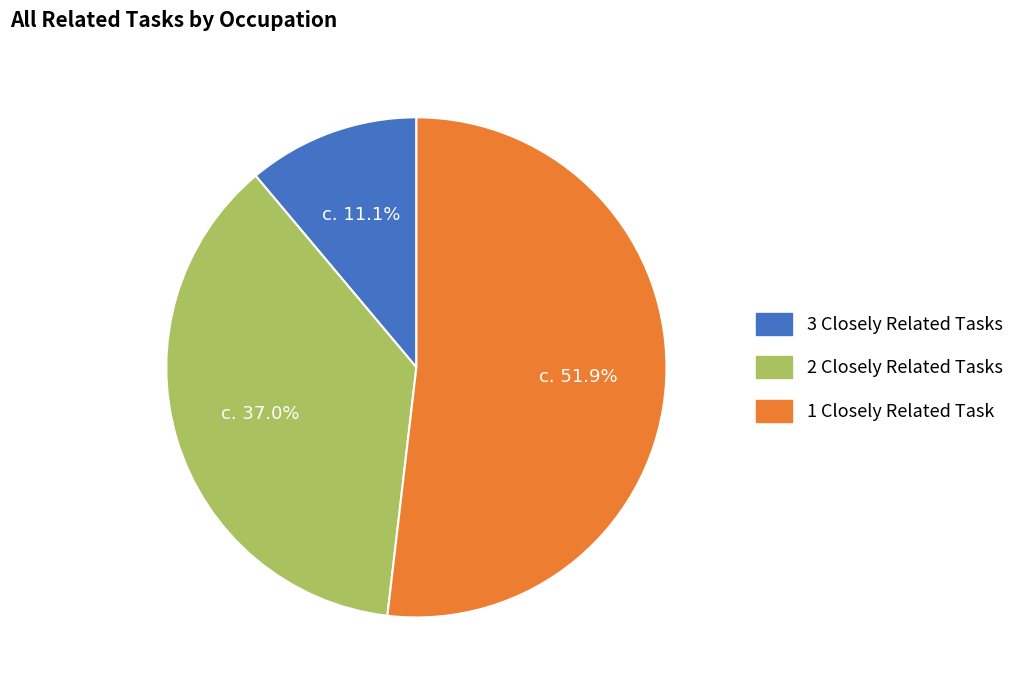

To the nearest percent, what is the average slice percentage?

33%